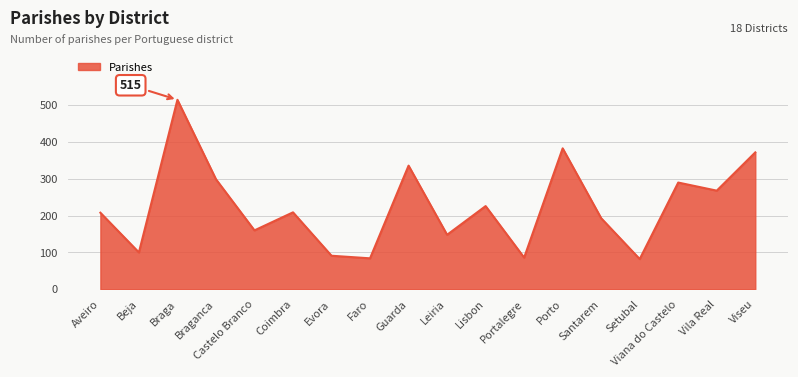

Where does the data first go above 209?

Braga